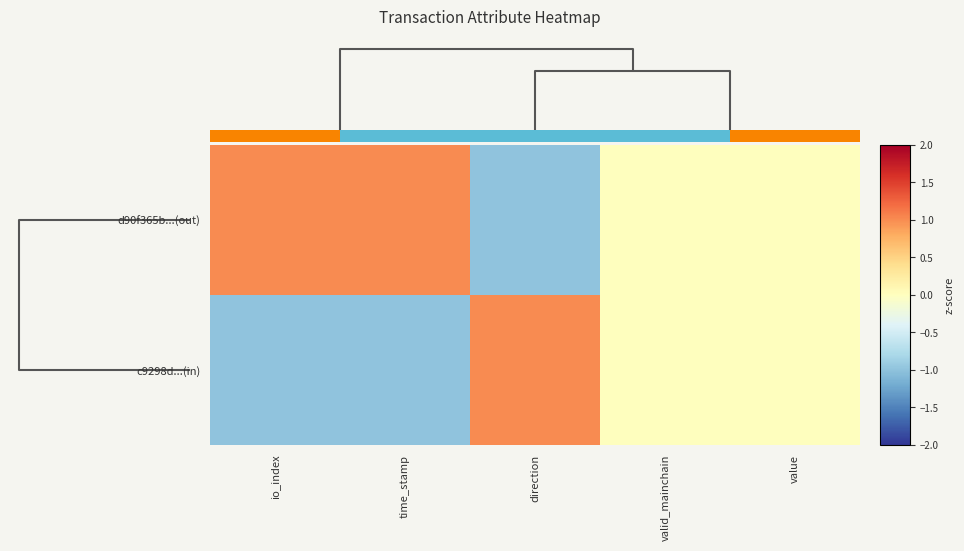

Which series changed the most between valid_mainchain and value?

d90f365b...(out)